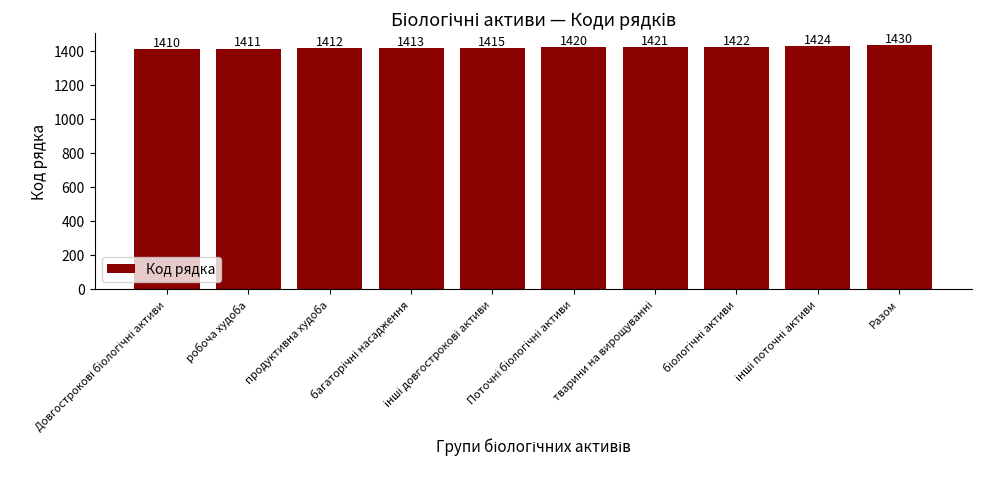

What is the difference between the maximum and second lowest values?

19